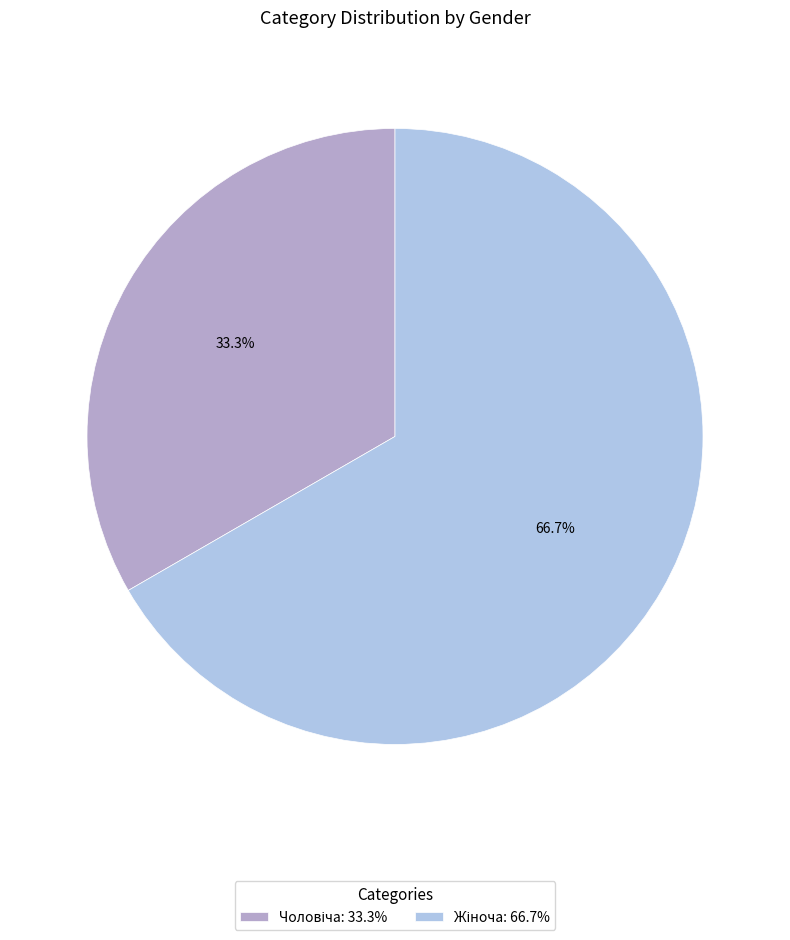

Is there any slice that represents more than half of the pie?

Yes